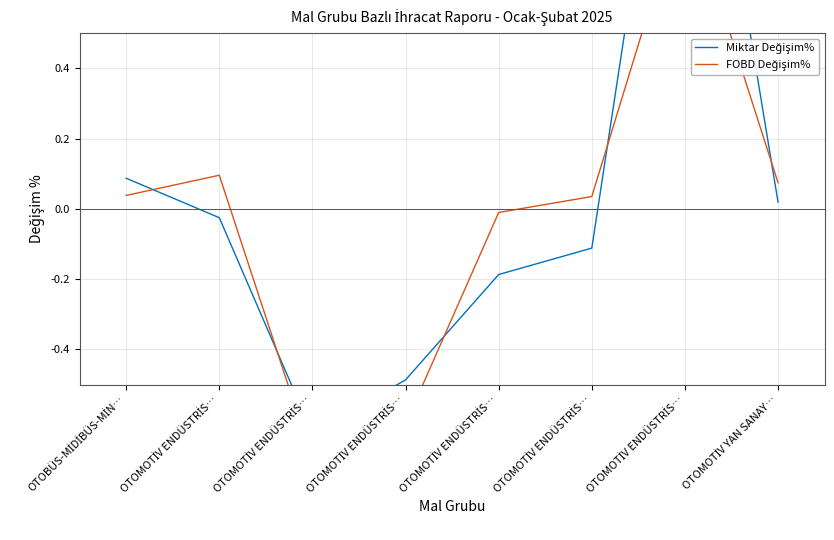

What is the sum of all FOBD Değişim% values?

-0.2